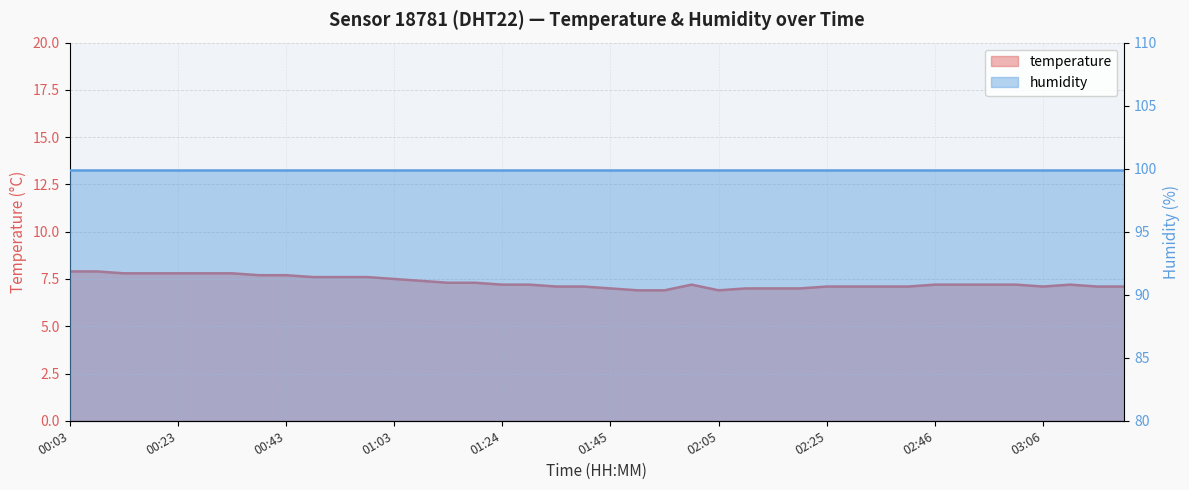

Count the number of values greater than 7.

33